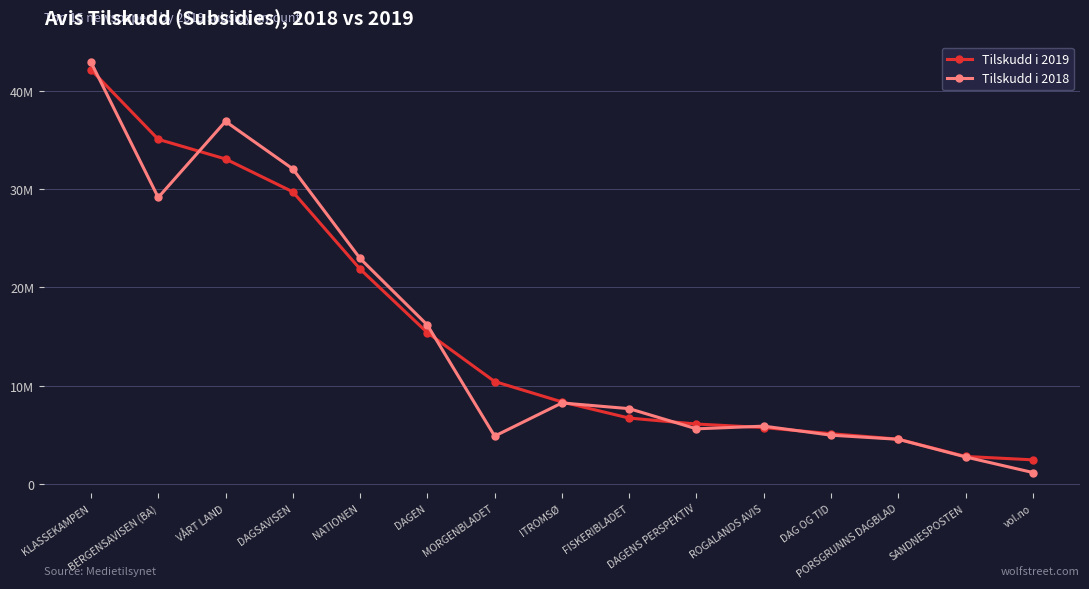

What are all the series names shown in the legend?

Tilskudd i 2019, Tilskudd i 2018